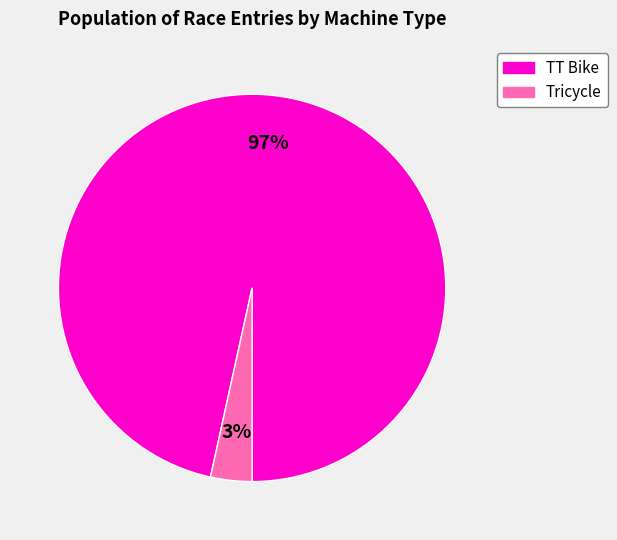

To the nearest percent, what is the average slice percentage?

50%